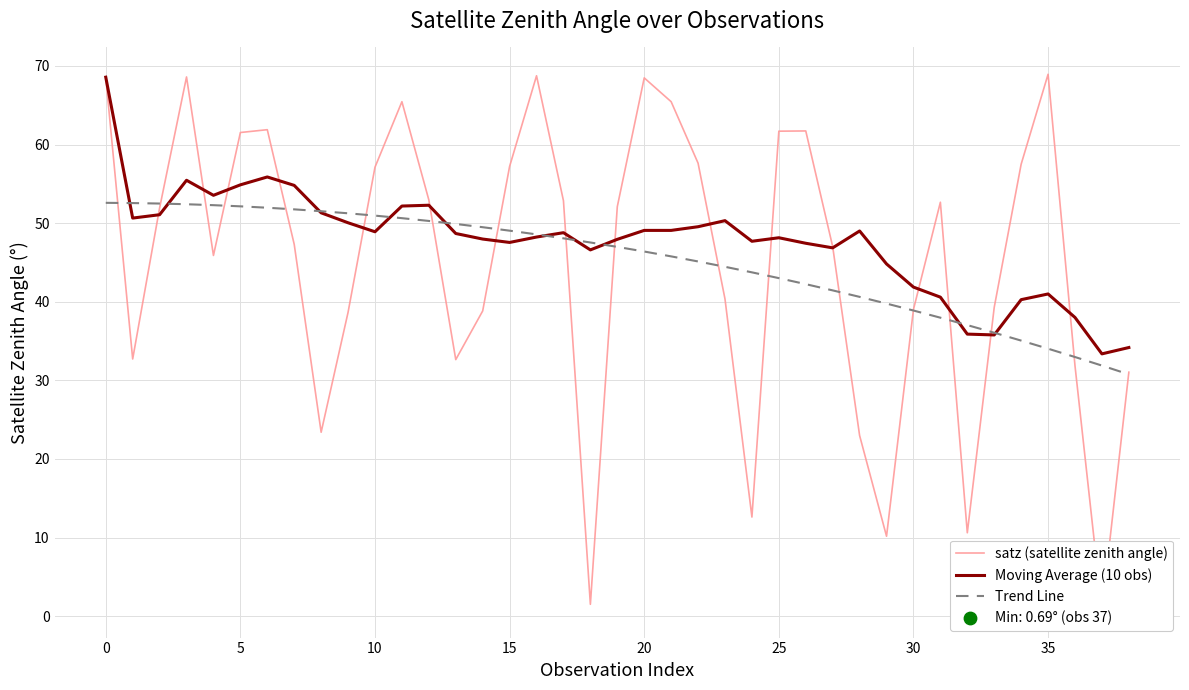

Which series has the largest total across all categories?

Moving Average (10 obs)